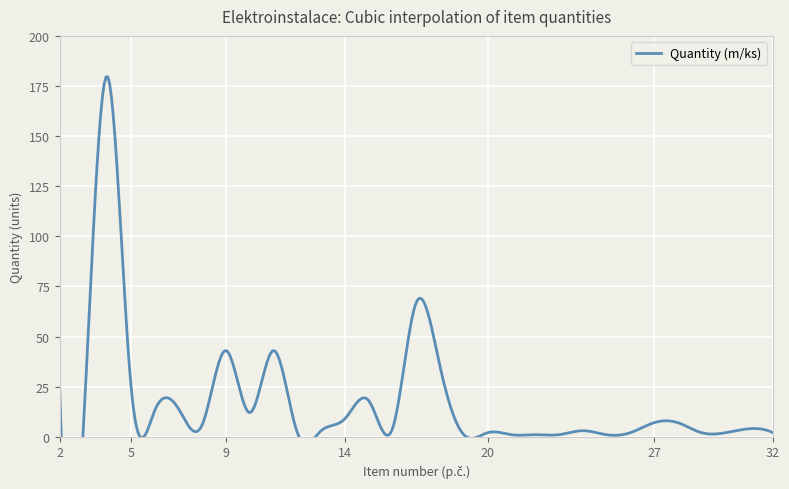

Is it true that the value at 16 is 4?

True